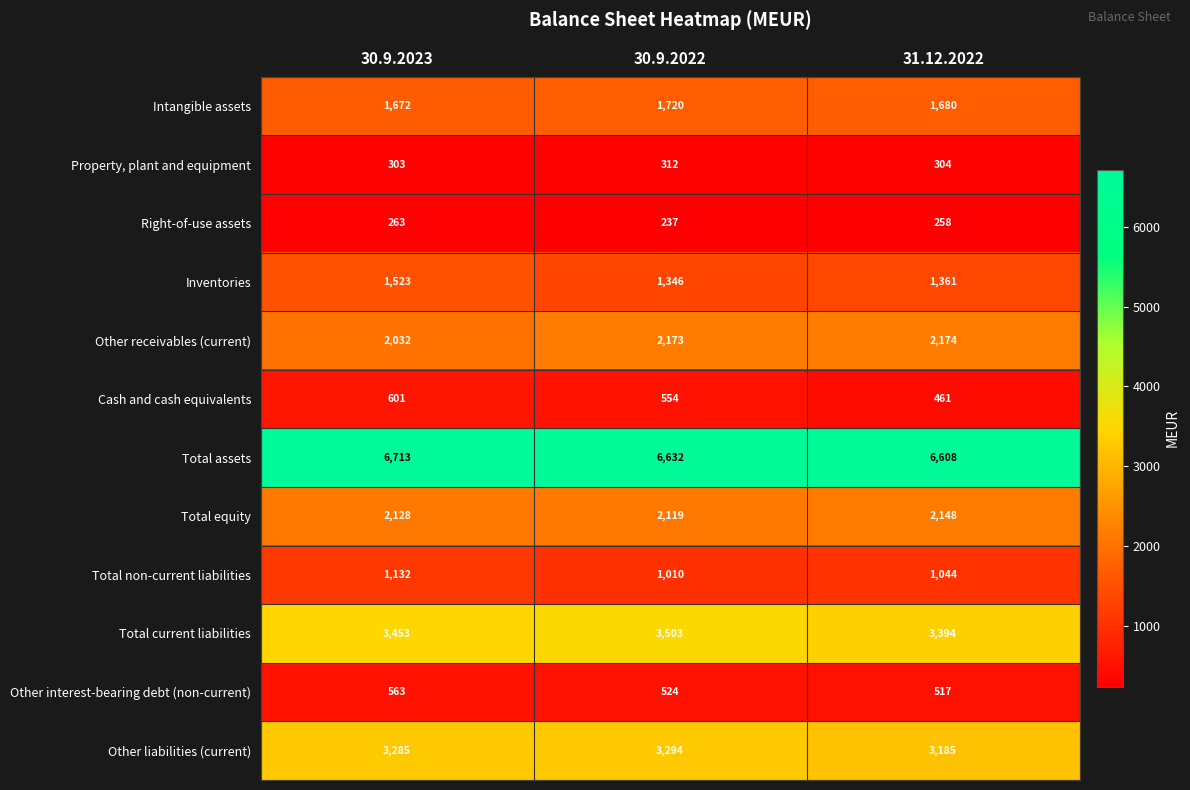

Between 30.9.2023 and 30.9.2022, which series saw the biggest shift?

Inventories